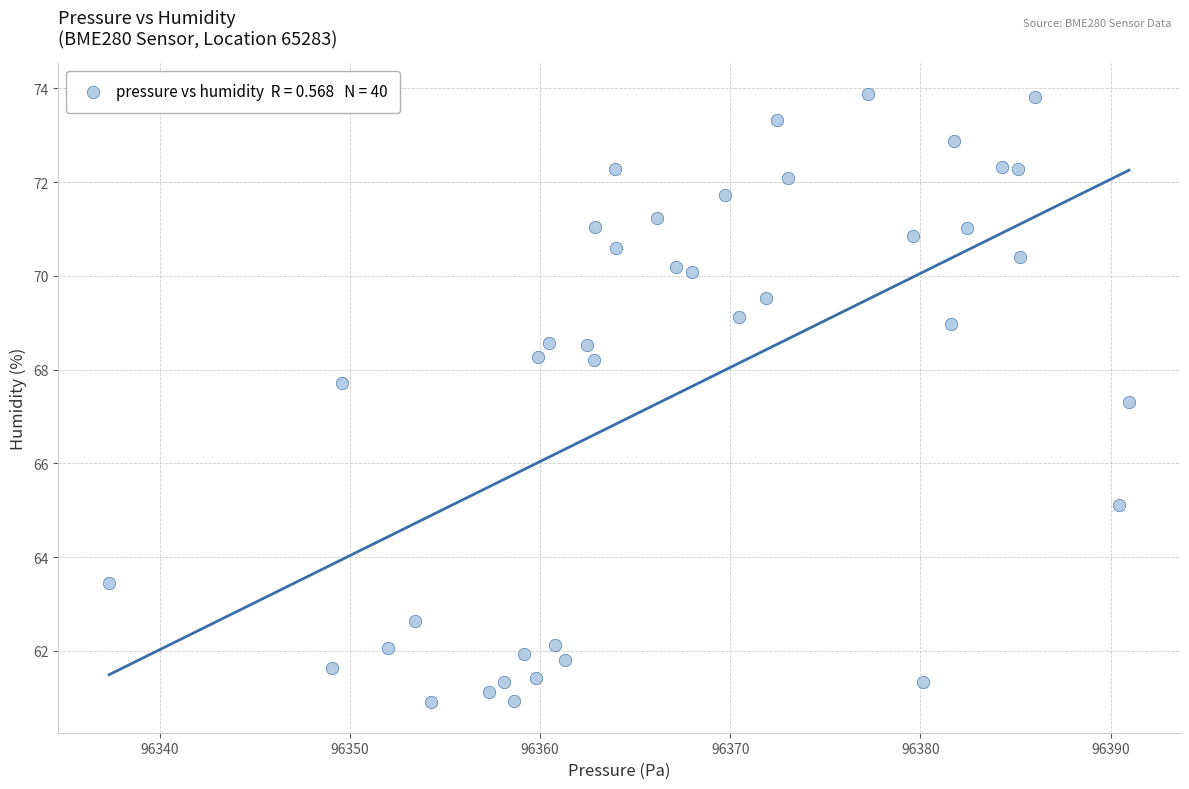

What Y value in the scatter plot is closest to 67?

67.3